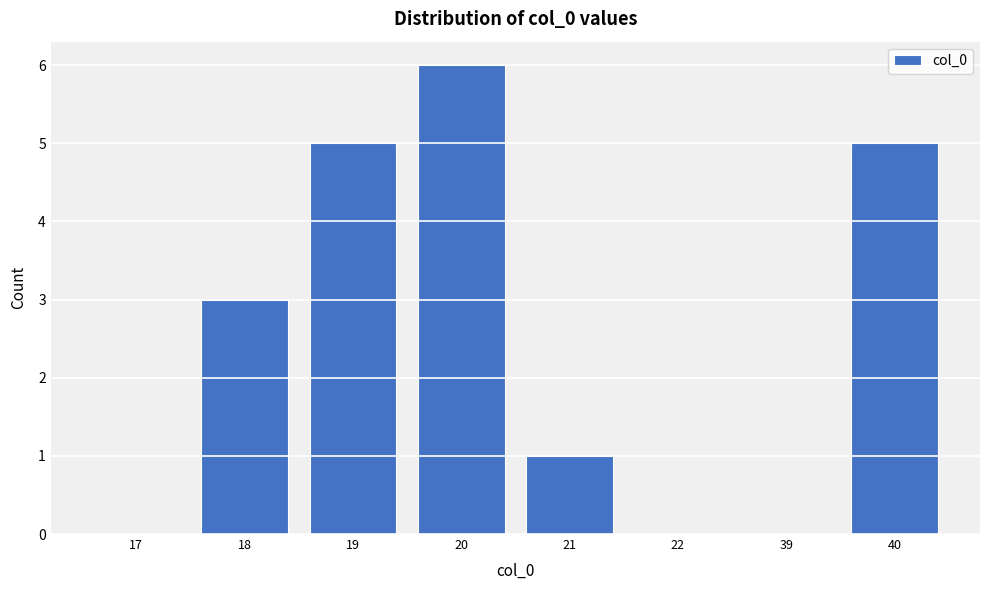

Reading left to right, what are all the values shown in this chart?

17=0	18=3	19=5	20=6	21=1	22=0	39=0	40=5